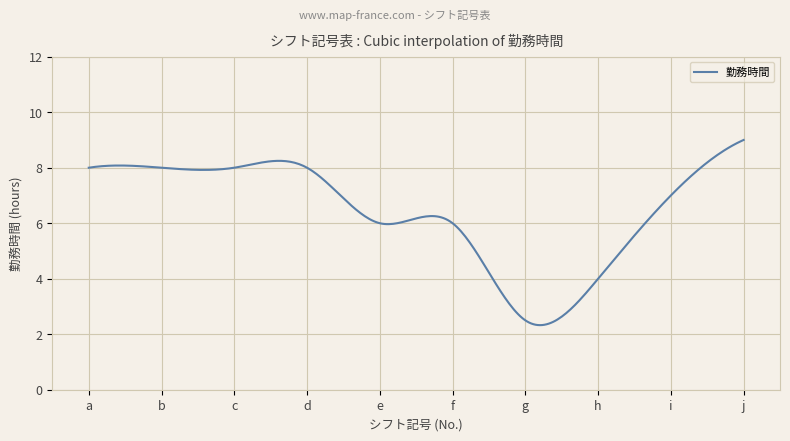

What is the difference between the maximum and minimum values?

6.7